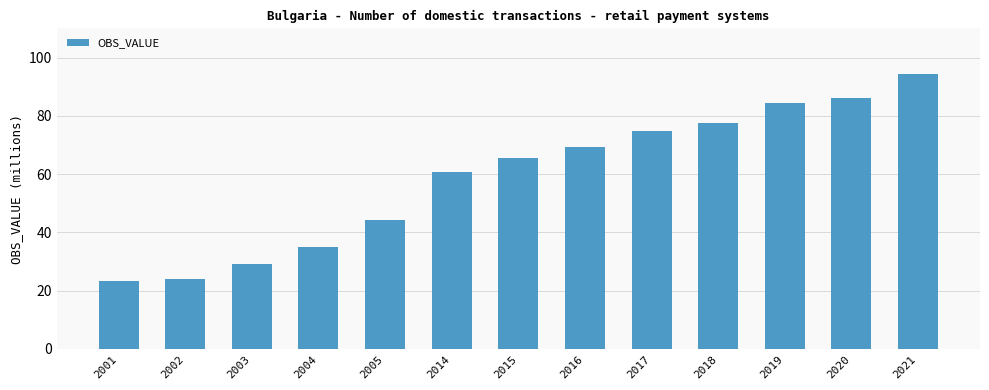

Are the bars horizontal?

No